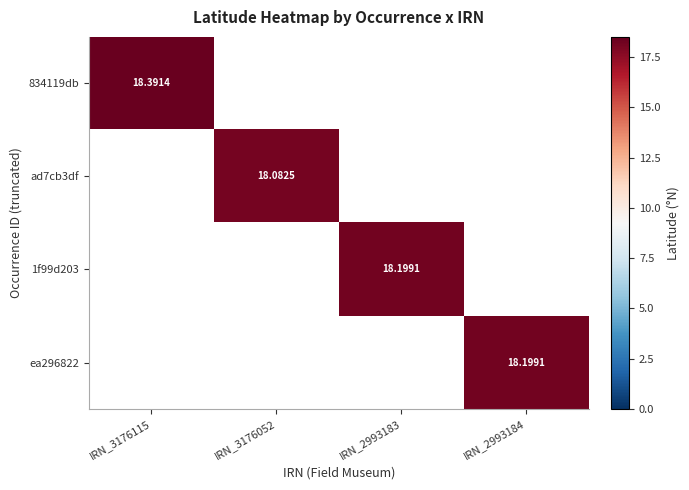

At which label does ea296822 reach its peak?

IRN_2993184